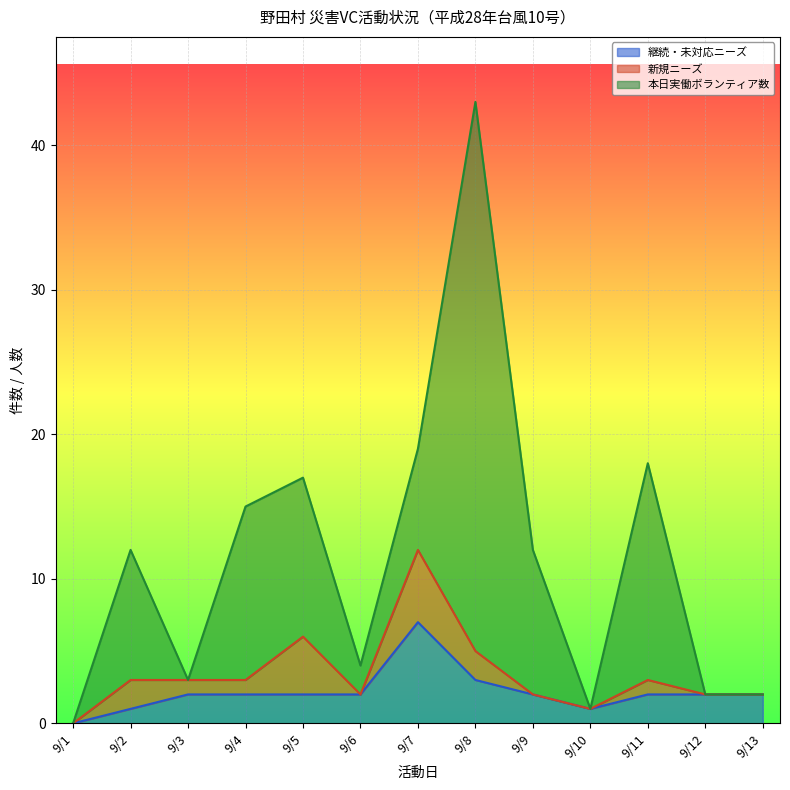

Reading right to left, list all the values displayed in this chart.

継続・未対応ニーズ: 2	2	2	1	2	3	7	2	2	2	2	1	0
新規ニーズ: 0	0	1	0	0	2	5	0	4	1	1	2	0
本日実働ボランティア数: 0	0	15	0	10	38	7	2	11	12	0	9	0